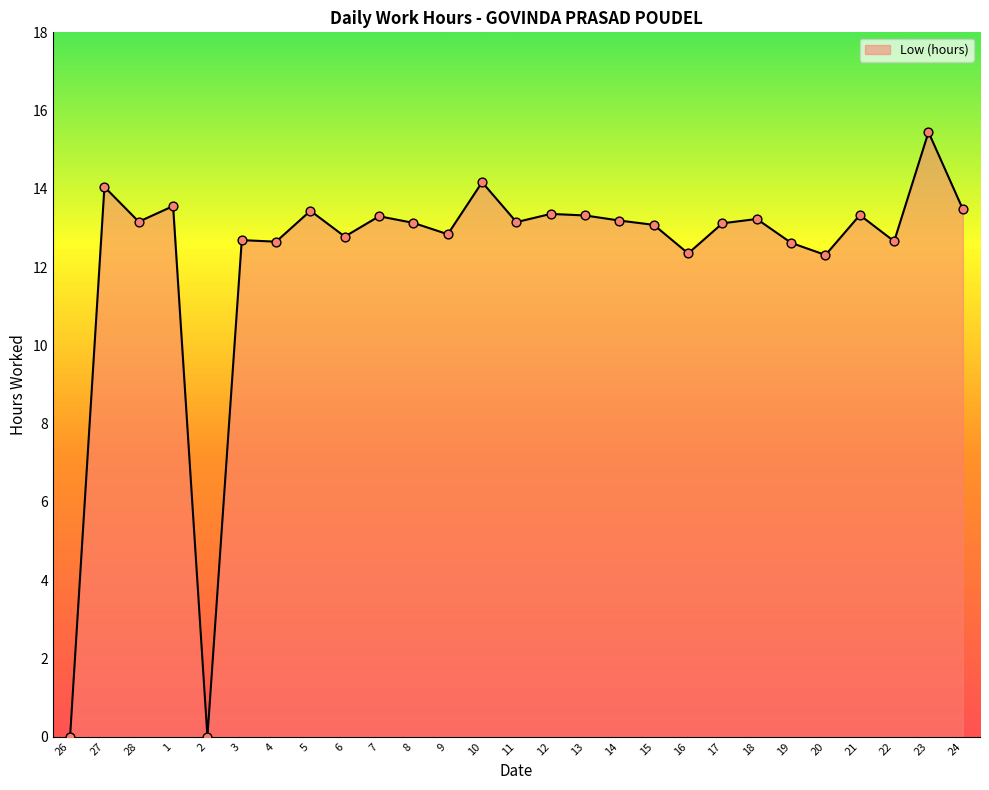

Which has a higher value, 19 or 10?

10